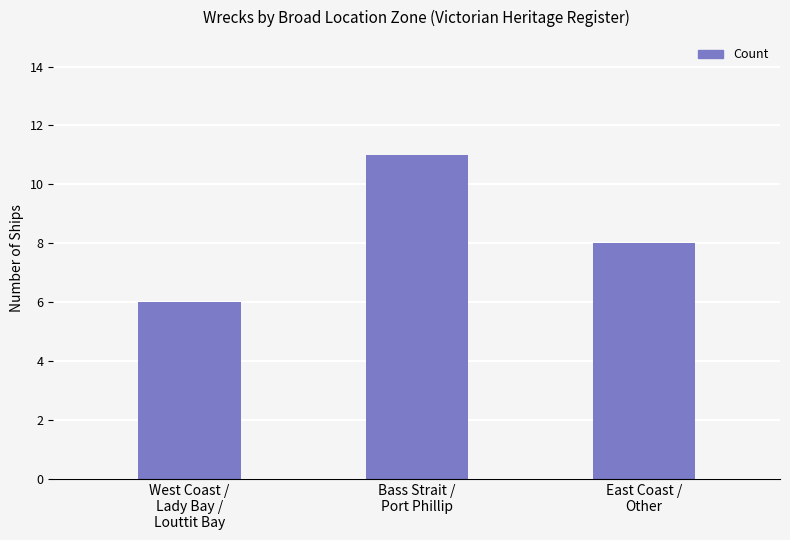

Approximately how many times larger is the value at Bass Strait /
Port Phillip compared to West Coast /
Lady Bay /
Louttit Bay?

1.8